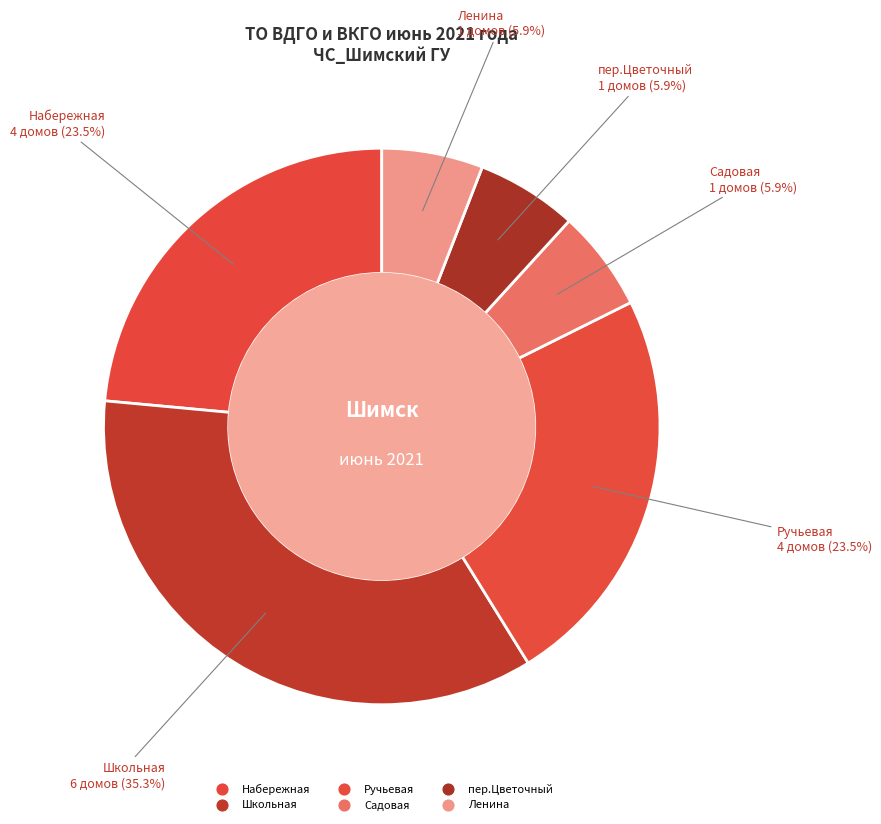

Count the number of slices in the pie.

6